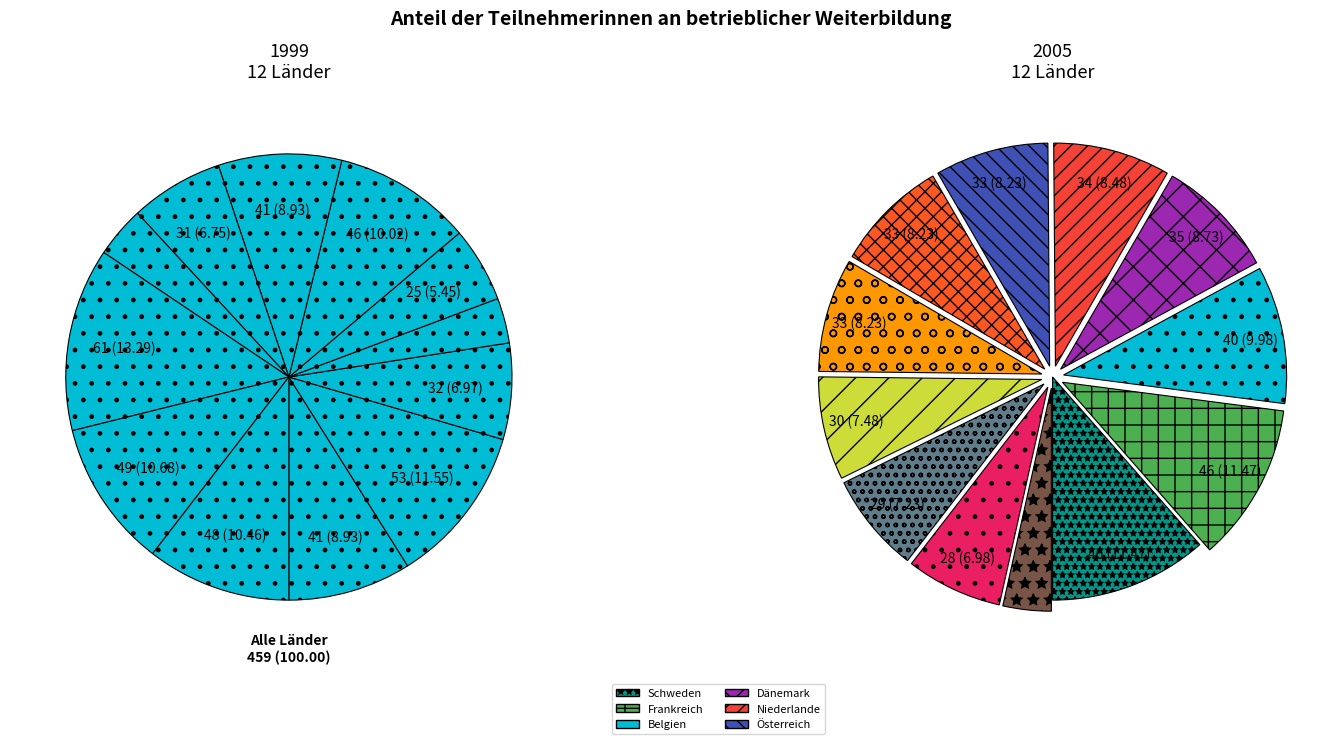

To the nearest percent, what is the difference between the largest and smallest slice percentages?

8%